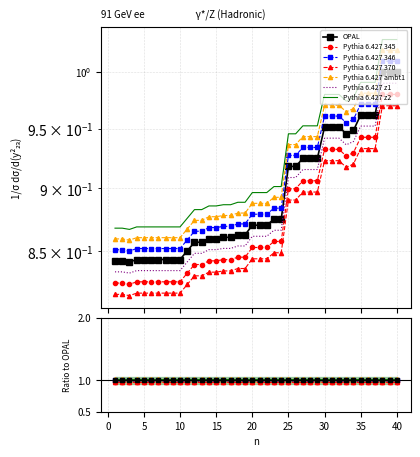

Reading left to right, extract all data points from this chart.

0.8	0.8	0.8	0.8	0.8	0.8	0.8	0.8	0.8	0.8	0.9	0.9	0.9	0.9	0.9	0.9	0.9	0.9	0.9	0.9	0.9	0.9	0.9	0.9	0.9	0.9	0.9	0.9	0.9	1.0	1.0	1.0	0.9	0.9	1.0	1.0	1.0	1.0	1.0	1.0